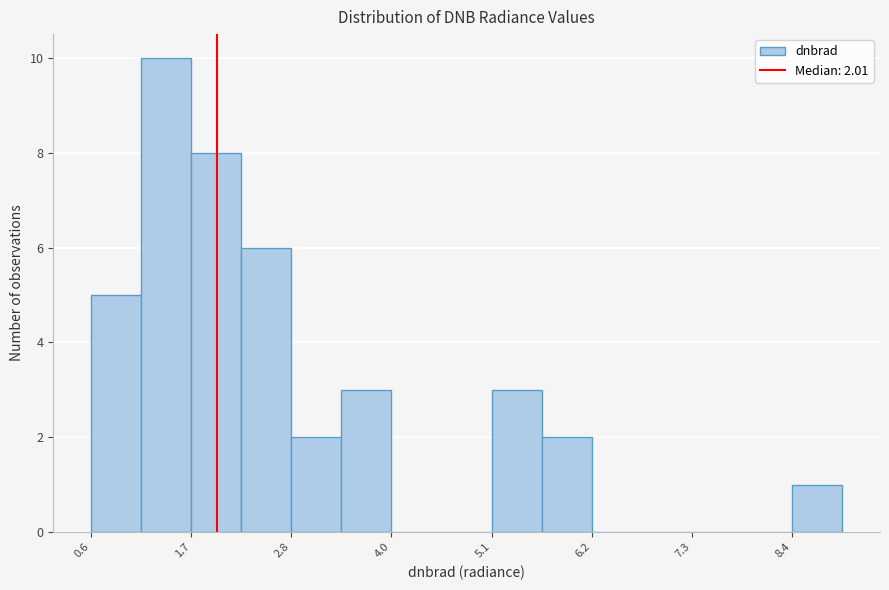

Around what value on the x-axis is the tallest bar? Give the approximate position of its centre, as read against the axis.

1.4